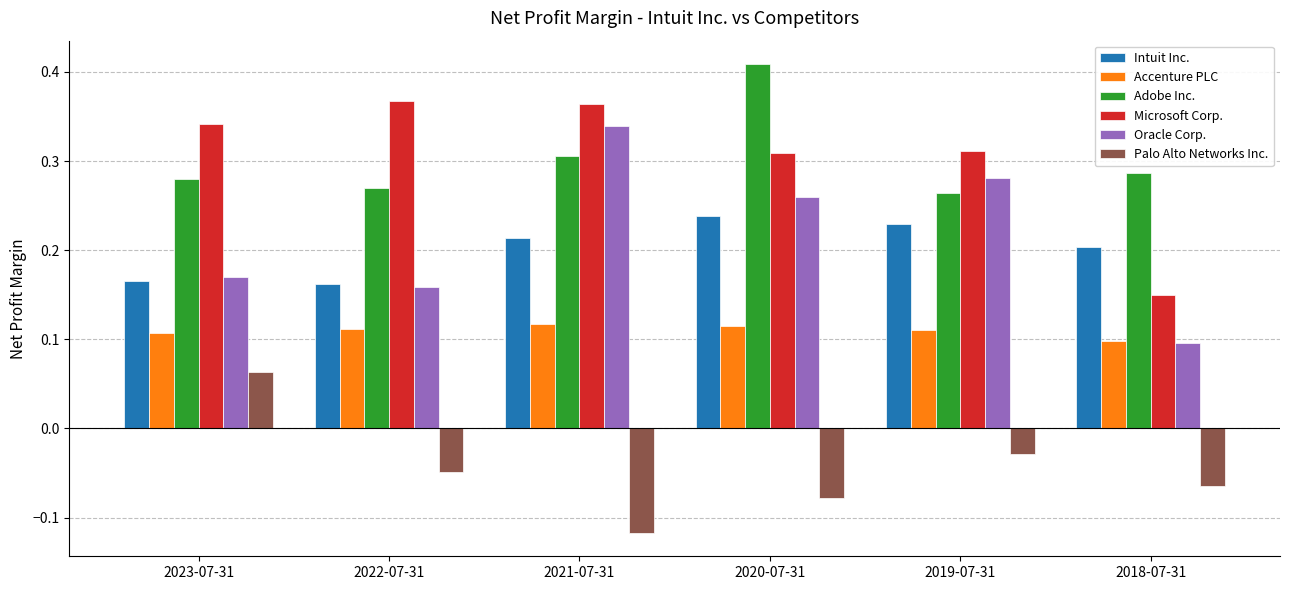

List the labels in order of Palo Alto Networks Inc. value, smallest first.

2021-07-31, 2020-07-31, 2018-07-31, 2022-07-31, 2019-07-31, 2023-07-31